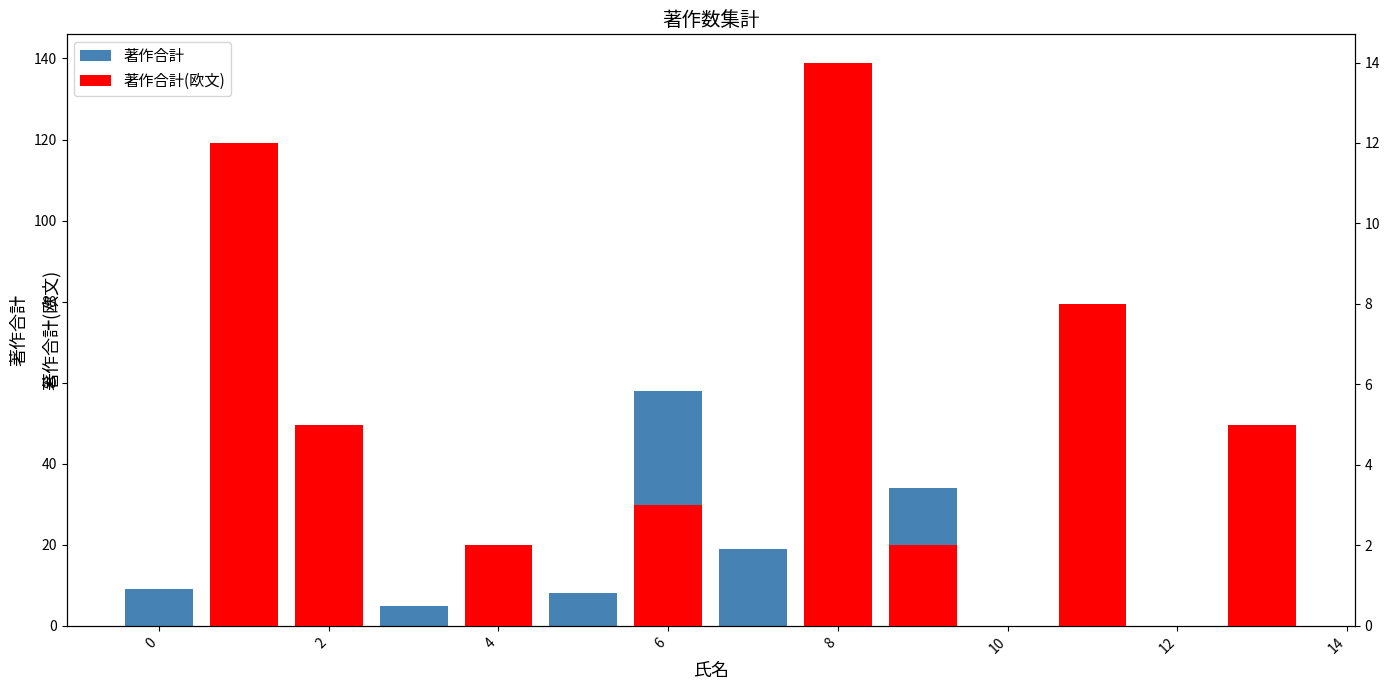

Is the value of 著作合計 at −2 greater than the value of 著作合計(欧文) at 0?

No